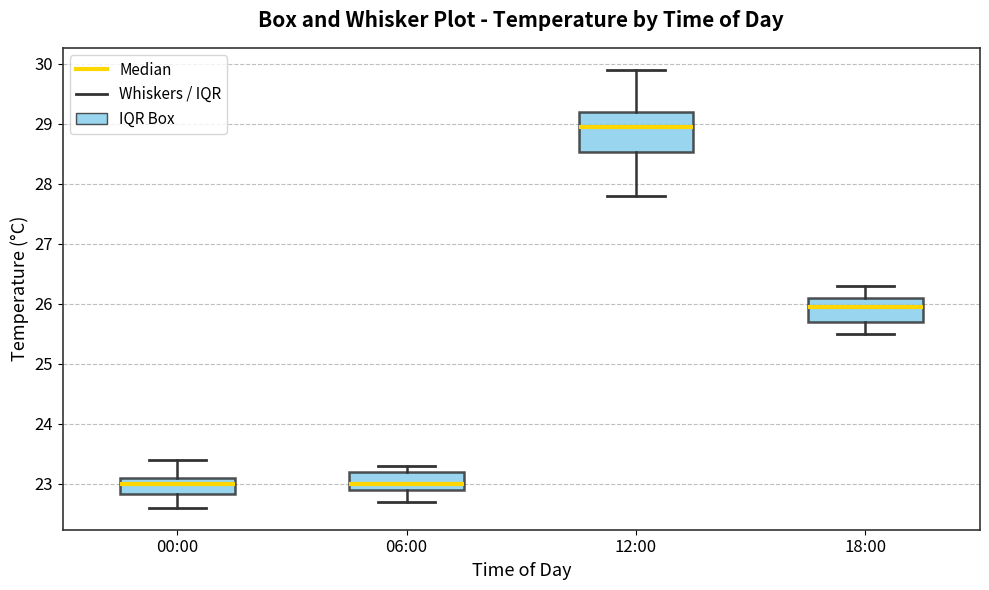

Where does the median line of the box for 18:00 sit on the y-axis? The values are not printed on the chart, so give them approximately, as read against the axis.

26.0